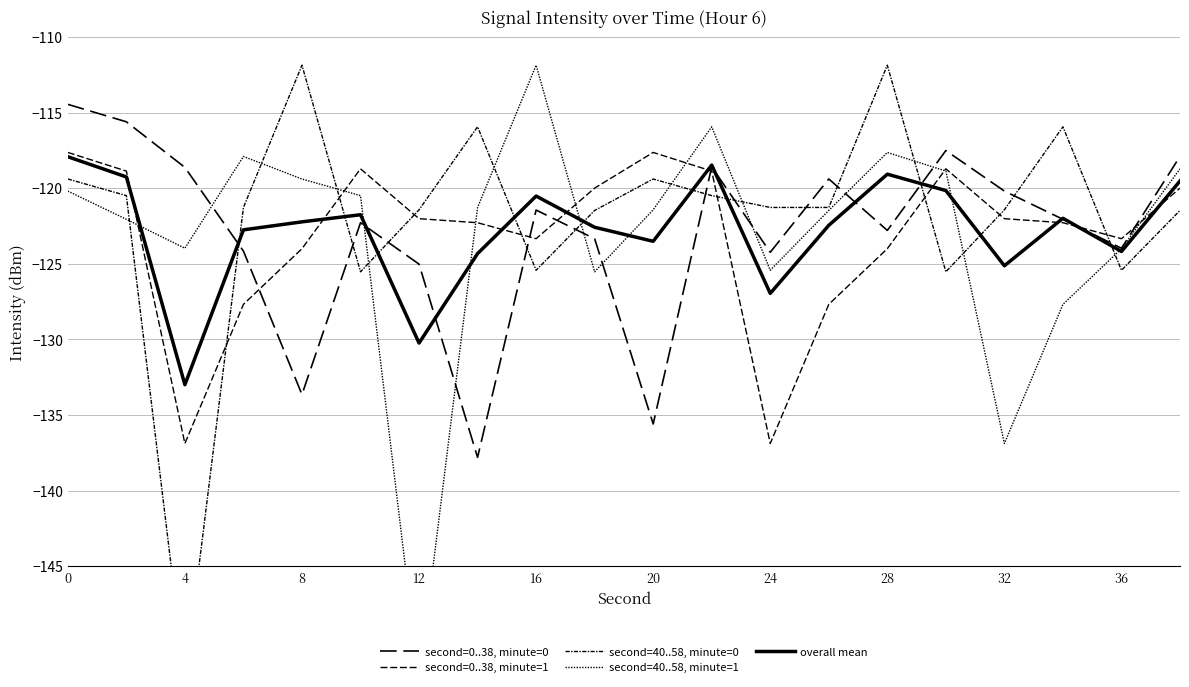

How many series are shown in this chart?

5